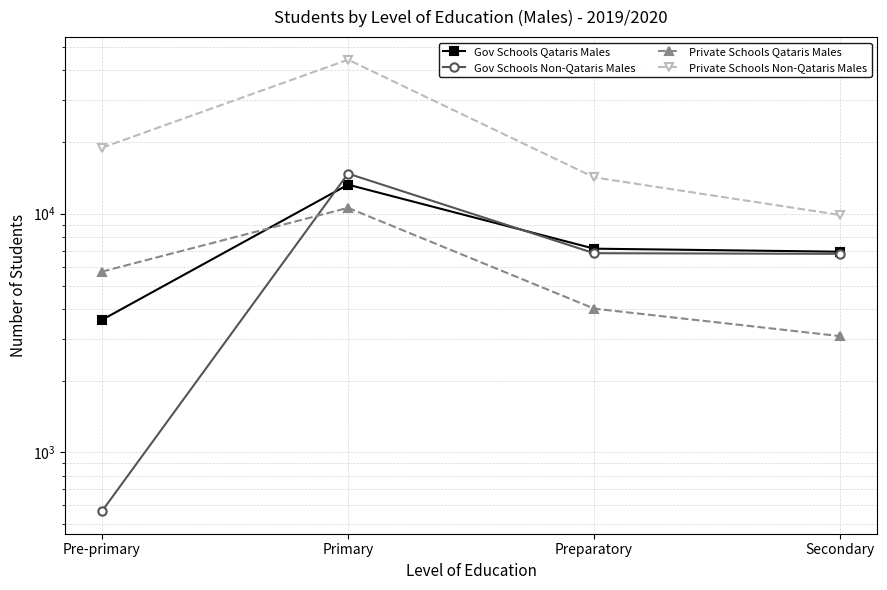

At Secondary, list the series in order from largest to smallest.

Private Schools Non-Qataris Males, Gov Schools Qataris Males, Gov Schools Non-Qataris Males, Private Schools Qataris Males